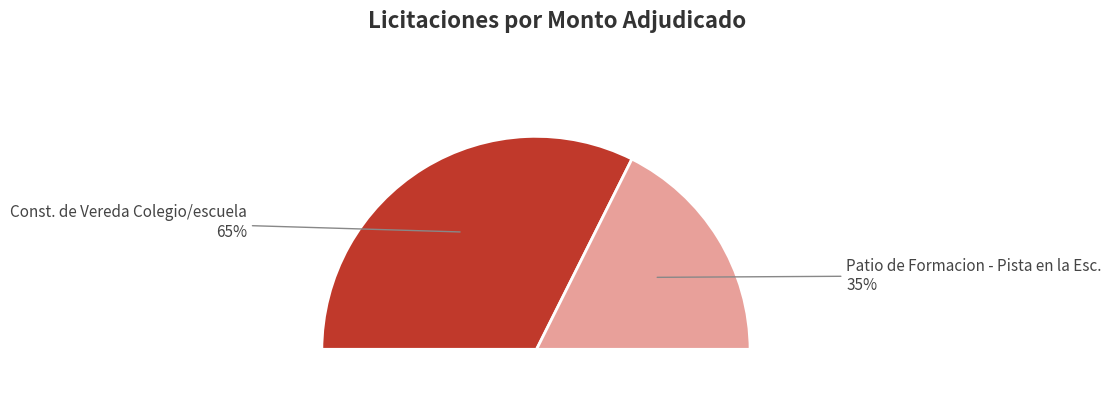

To the nearest percent, what is the average slice percentage?

50%